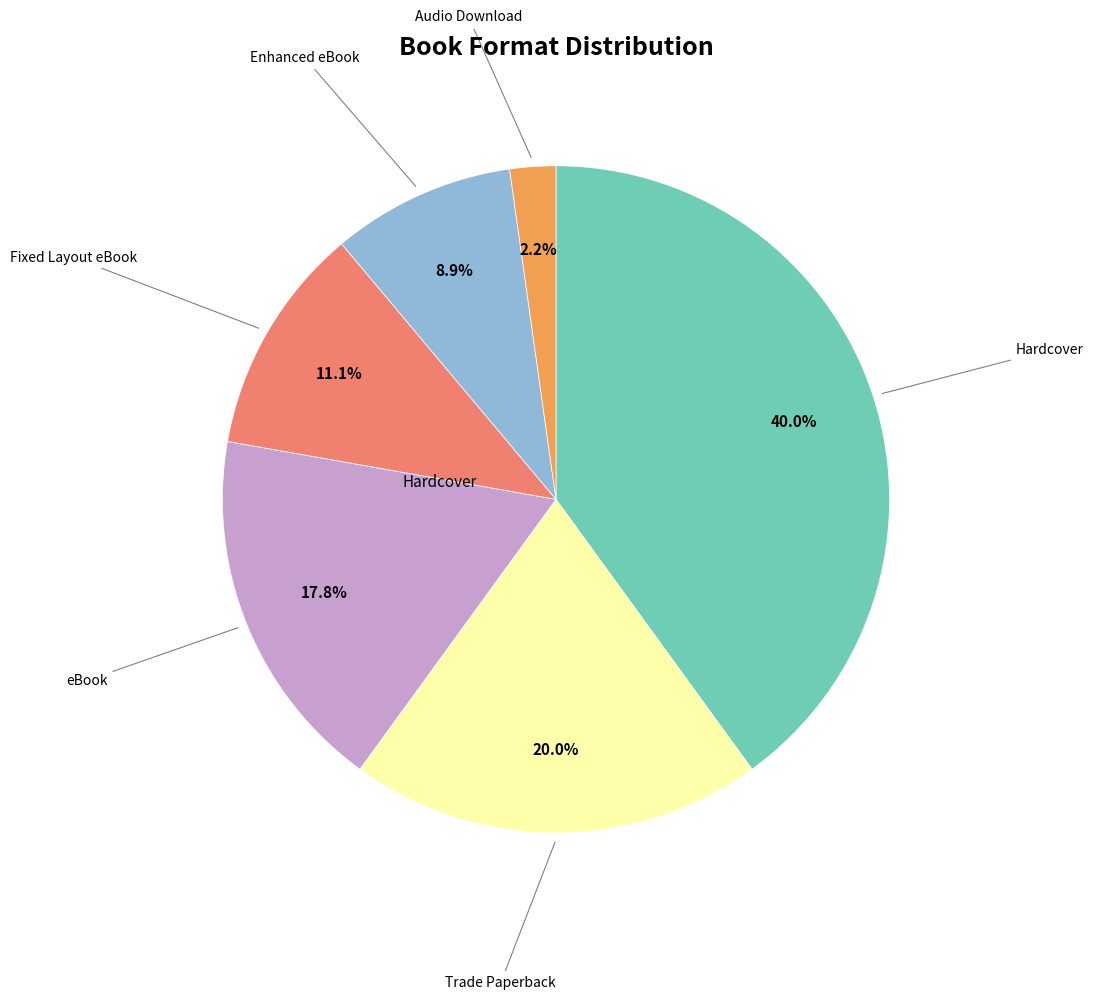

Is there a majority slice in this chart?

No